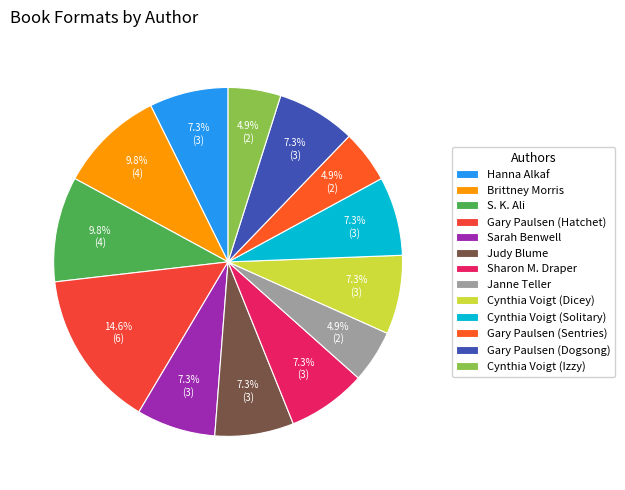

Which has a higher value, Gary Paulsen (Dogsong) or Sharon M. Draper?

Gary Paulsen (Dogsong)